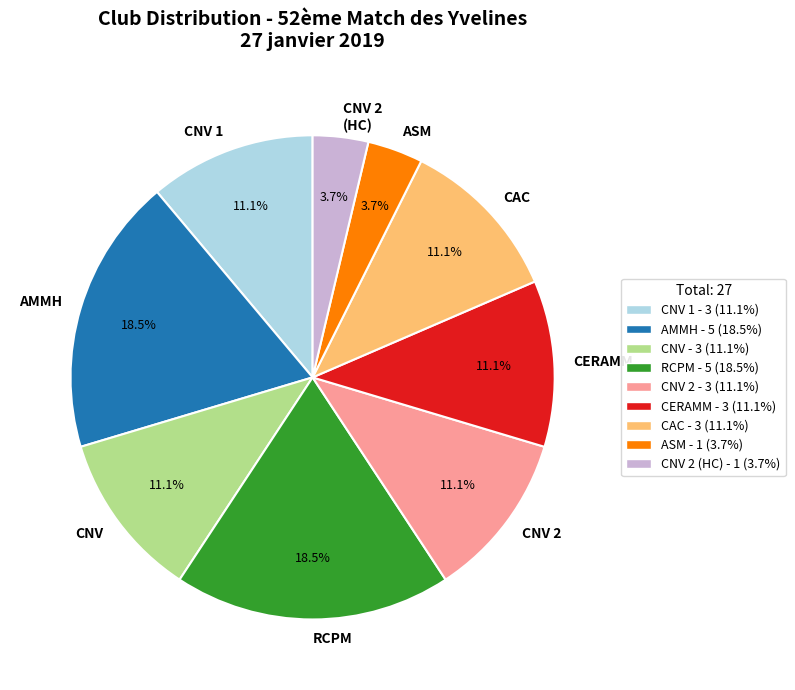

To the nearest percent, what is the combined percentage of CAC and AMMH?

30%